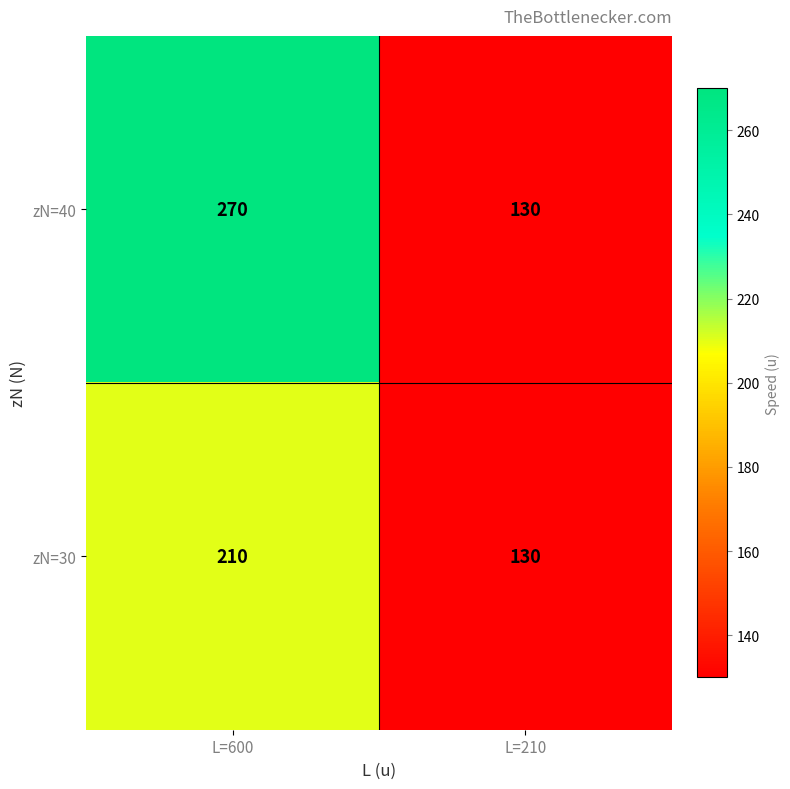

Which label corresponds to the largest value in the chart?

L=600